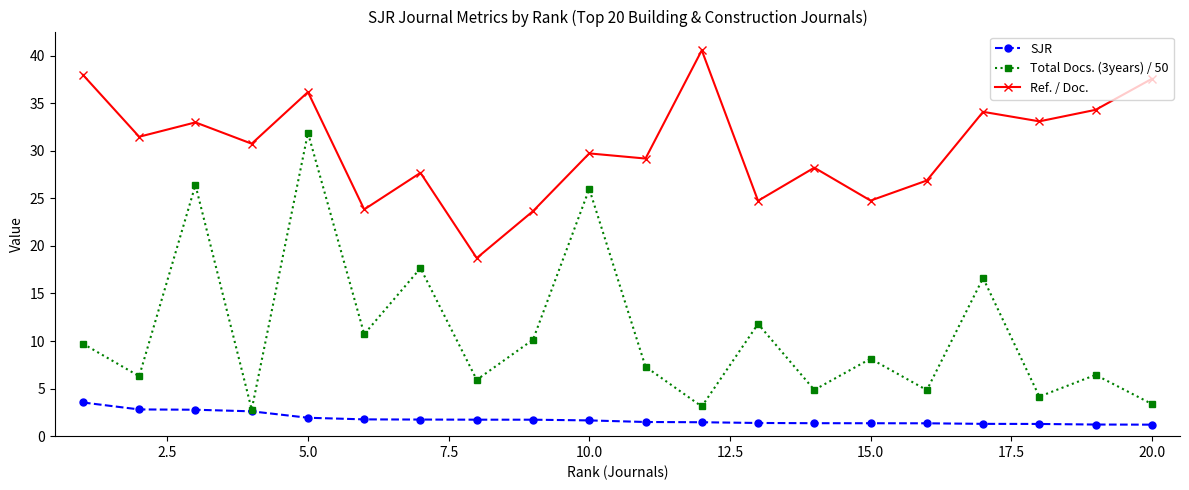

Which series has the largest total across all categories?

Ref. / Doc.